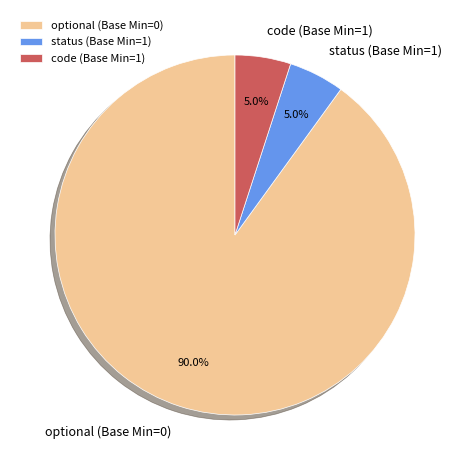

Which has a higher value, optional (Base Min=0) or status (Base Min=1)?

optional (Base Min=0)